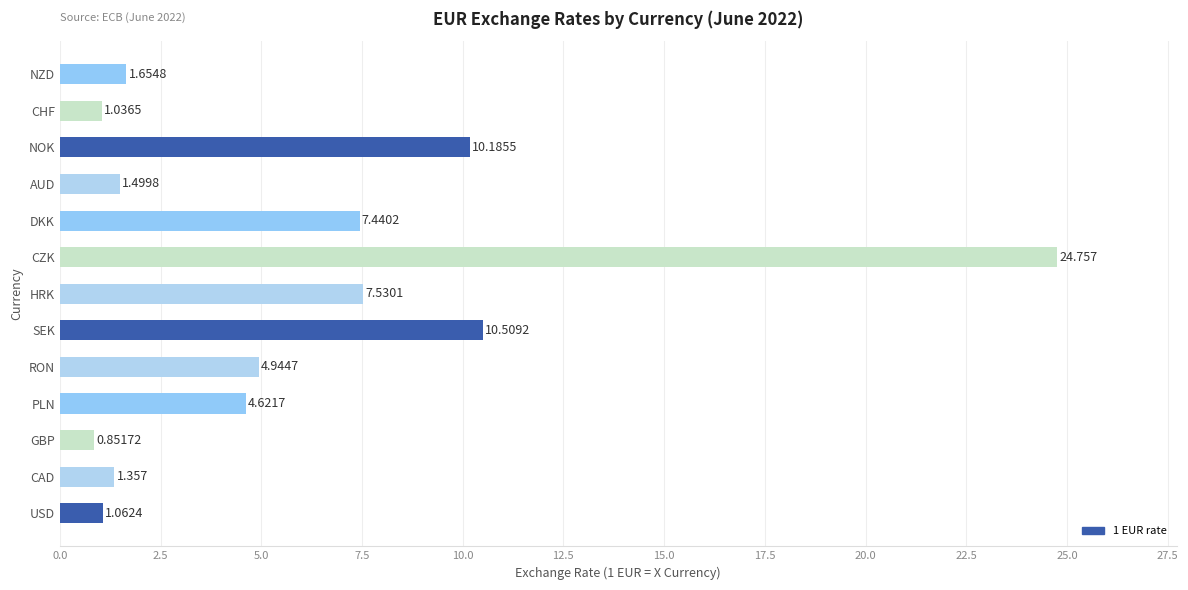

Between PLN and SEK, which is larger?

SEK